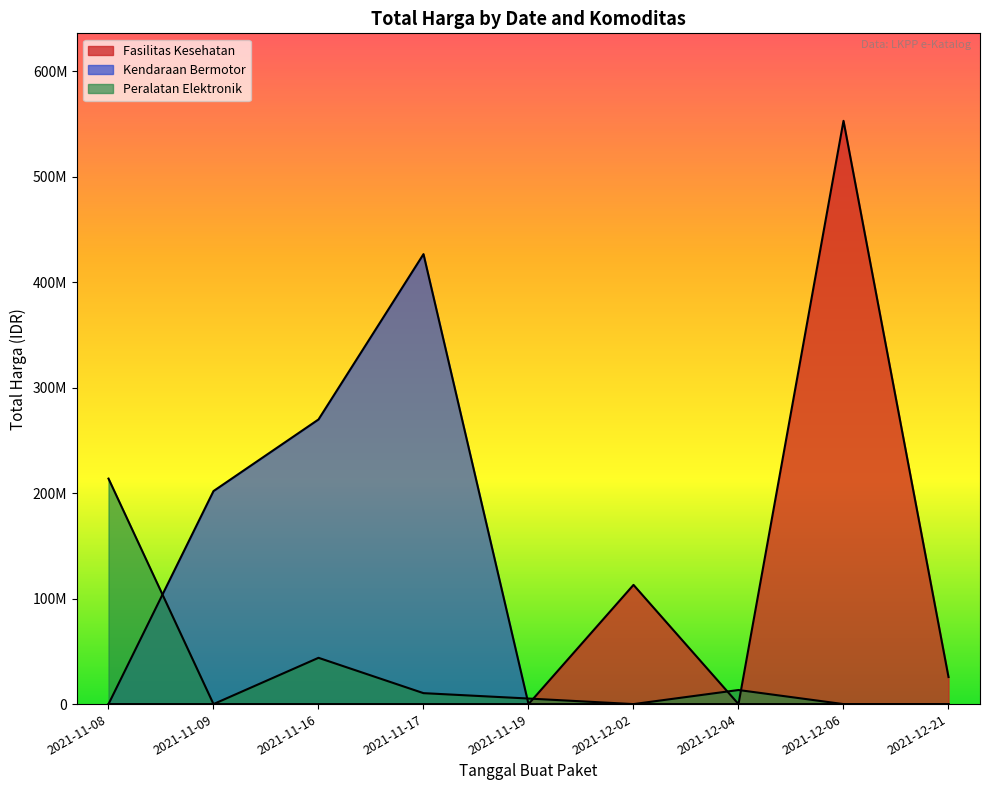

What is the approximate value at 2021-11-19?

5267600